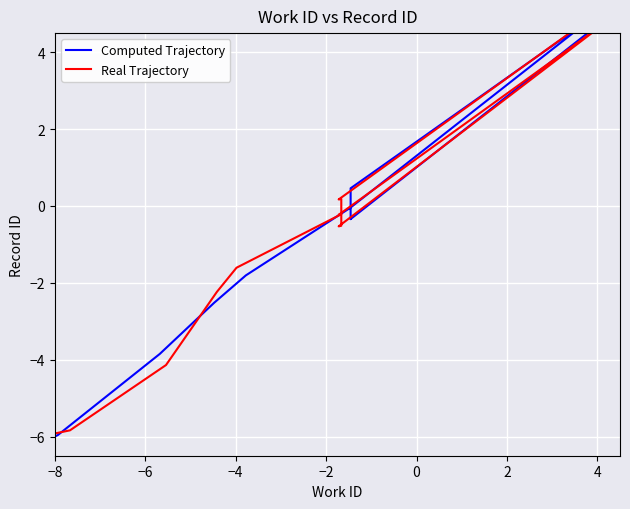

How many data points does each series have?

13